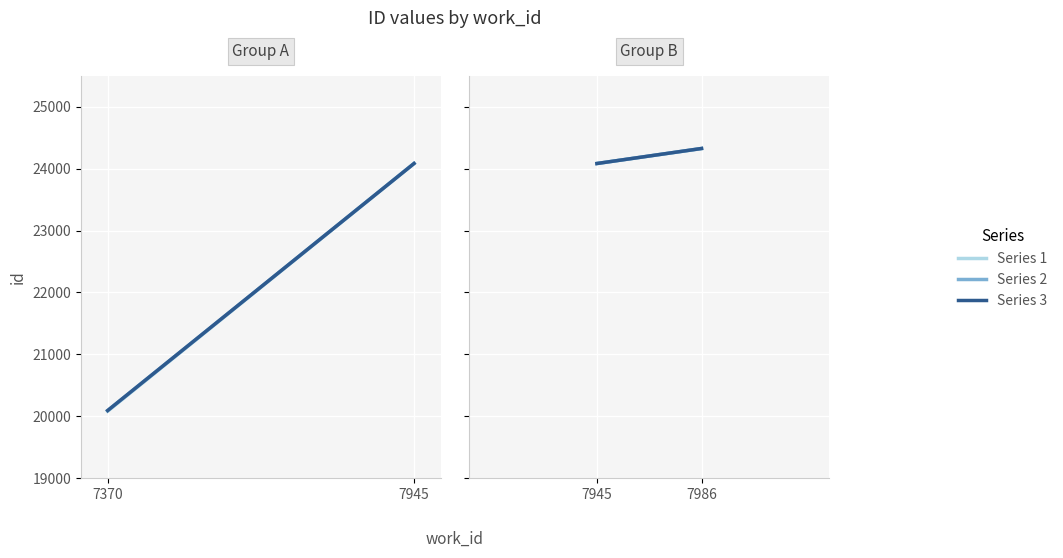

Which has a higher value, 7986 or 7945?

7986